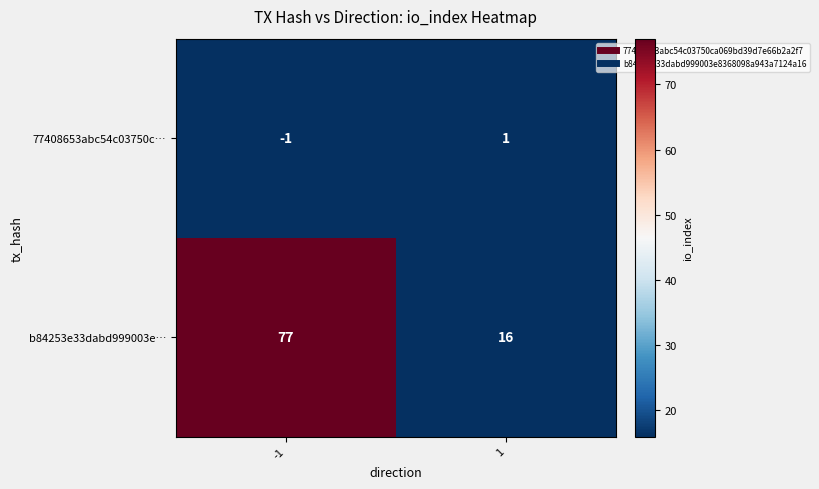

True or false: b84253e33dabd999003e… has a value of 5 at 1.

False